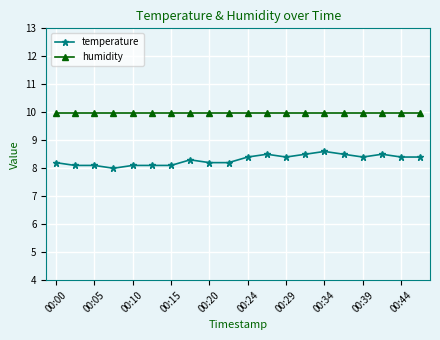

What is the value of the temperature point at the 4th from the left?

8.0